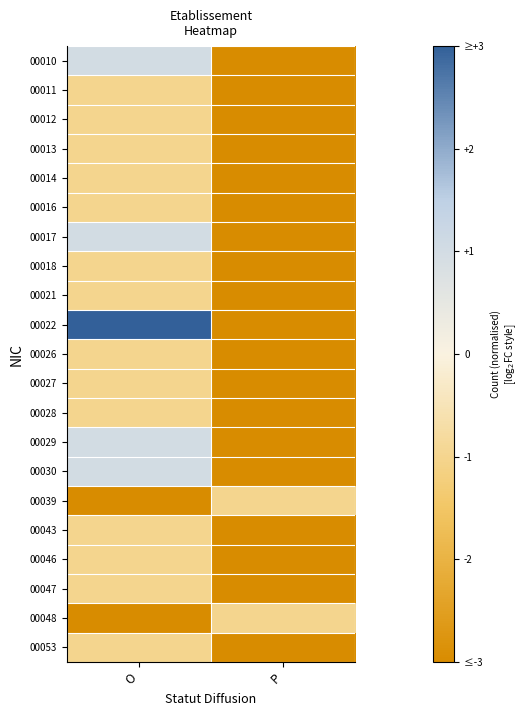

How many data points does each series have?

2